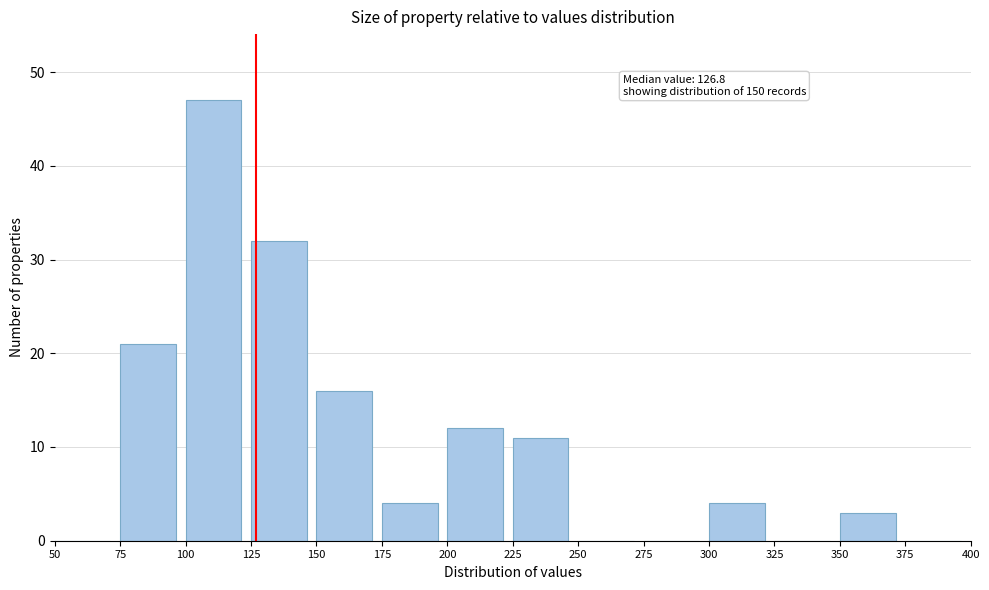

Which range on the x-axis has the tallest bar?

100 to 125